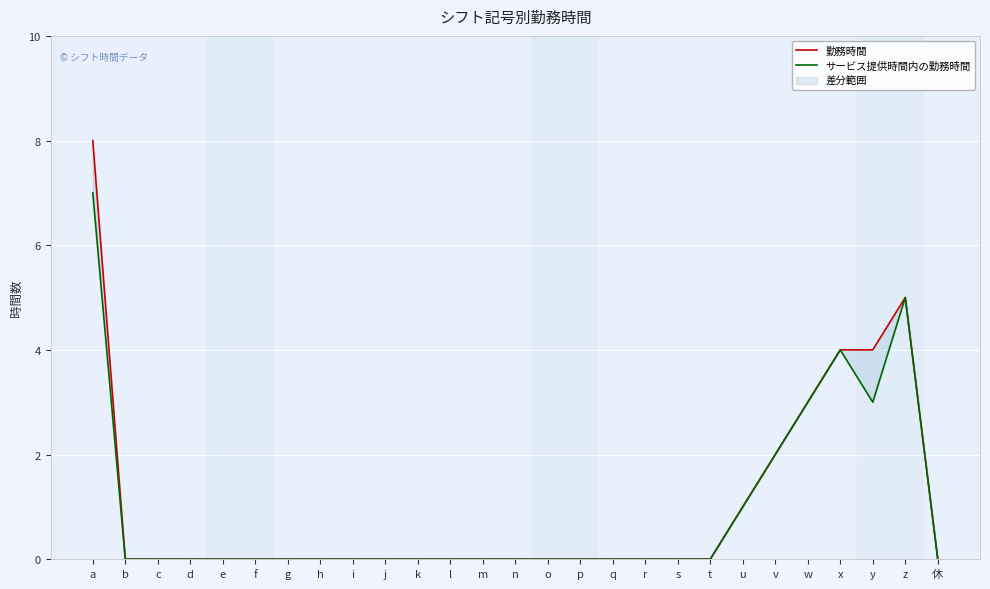

At which label does 勤務時間 reach its peak?

a